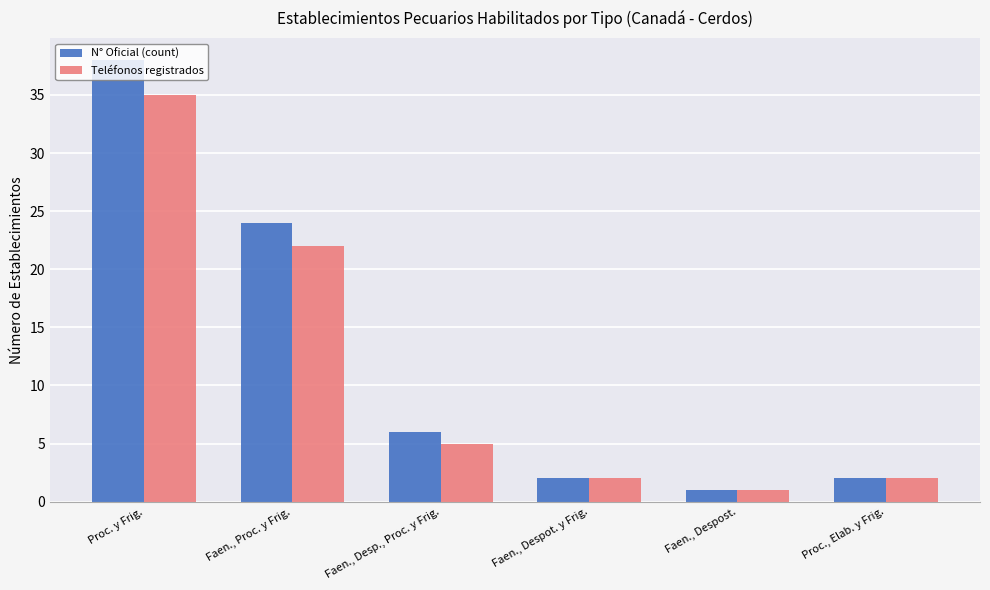

Rank the series by their maximum value, from highest to lowest.

N° Oficial (count), Teléfonos registrados